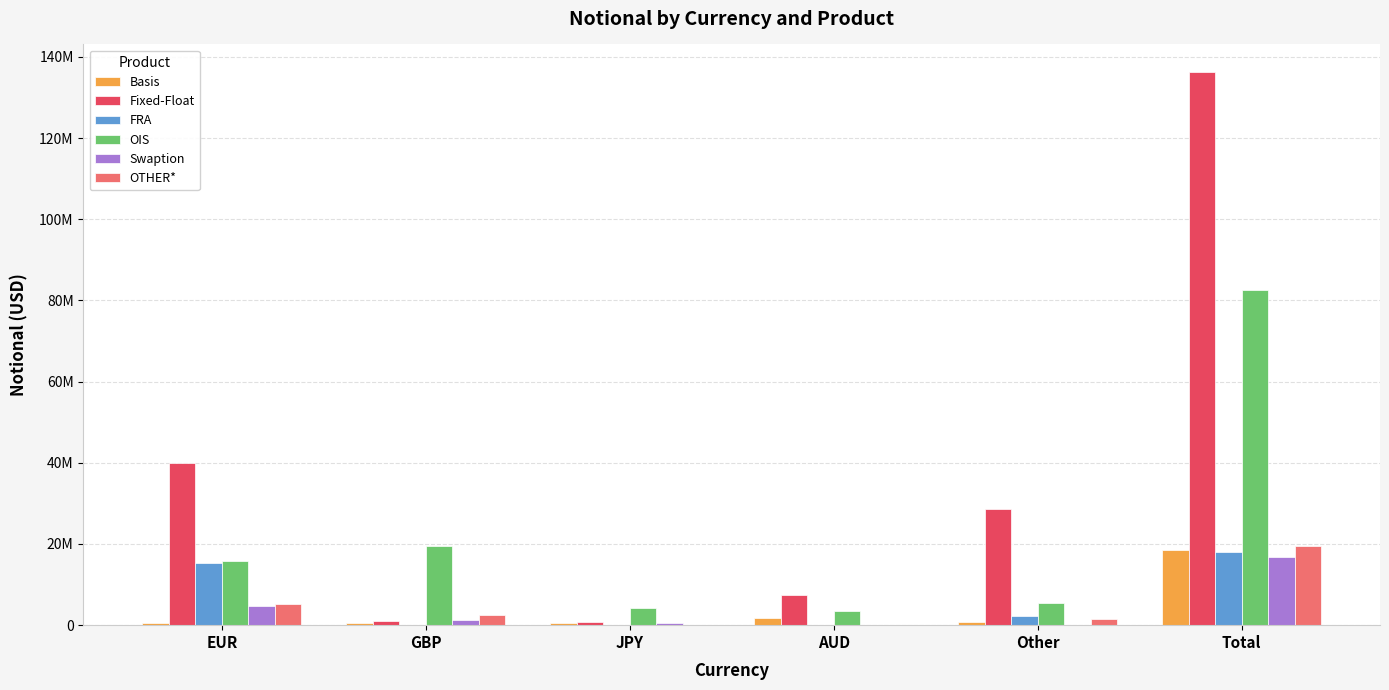

Are the bars grouped side by side (vs. stacked)?

Yes